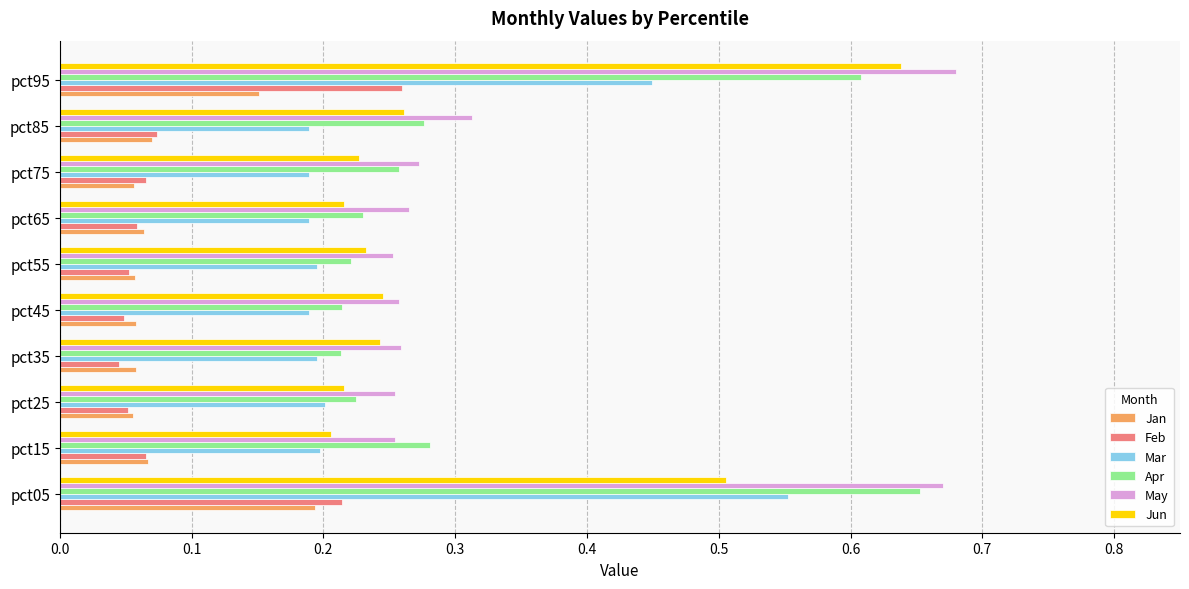

At which label does Mar reach its peak?

pct05